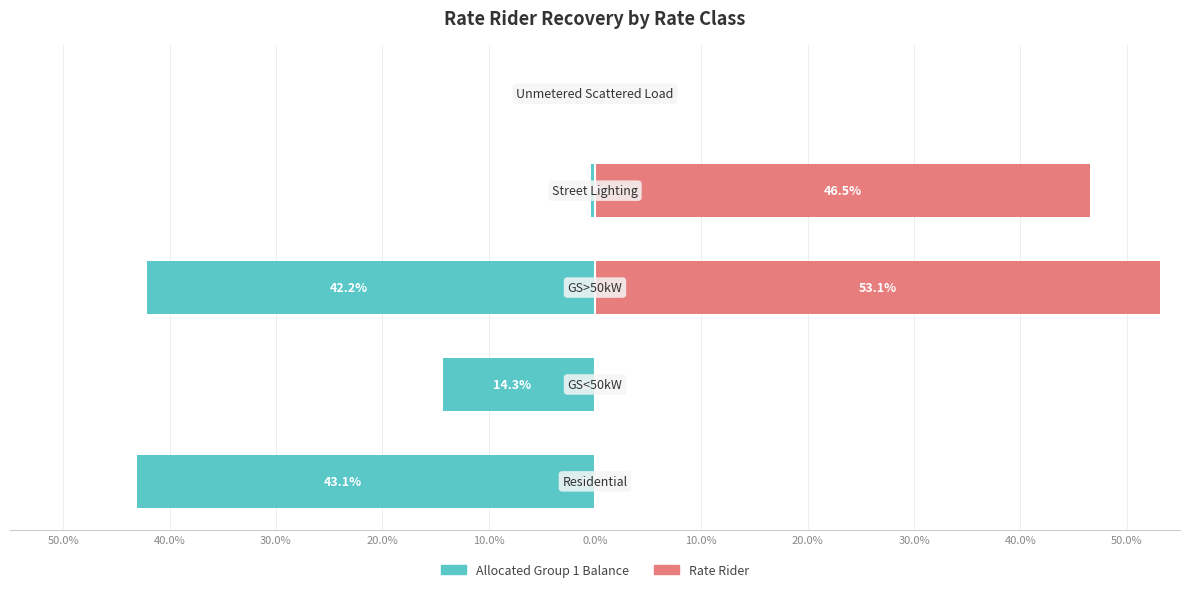

List the series in order of their peak value, lowest first.

Allocated Group 1 Balance, Rate Rider